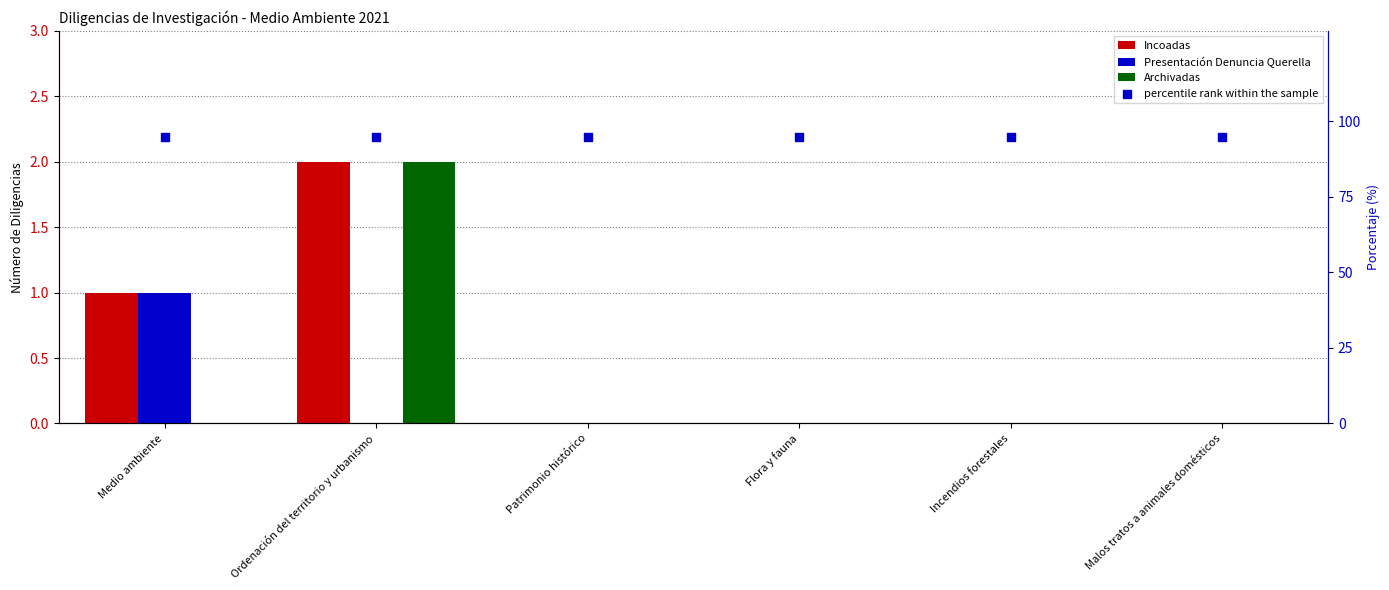

Which series has the widest spread of Y values?

Incoadas